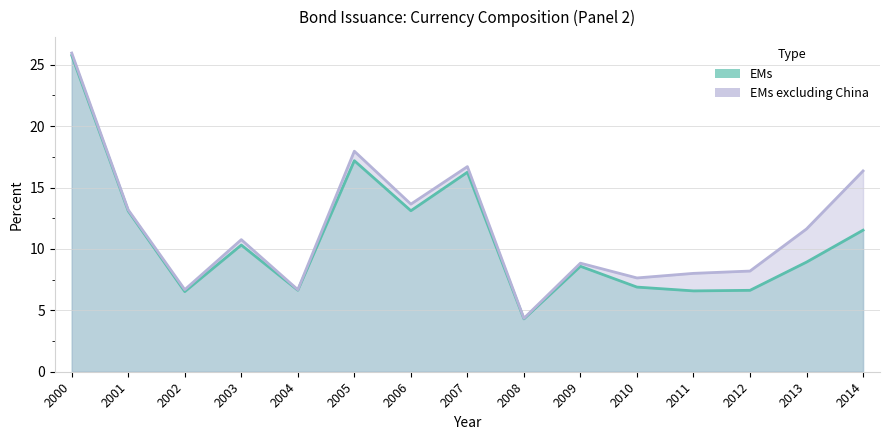

In EMs excluding China, how many points are lower than both neighbors (excluding endpoints)?

5